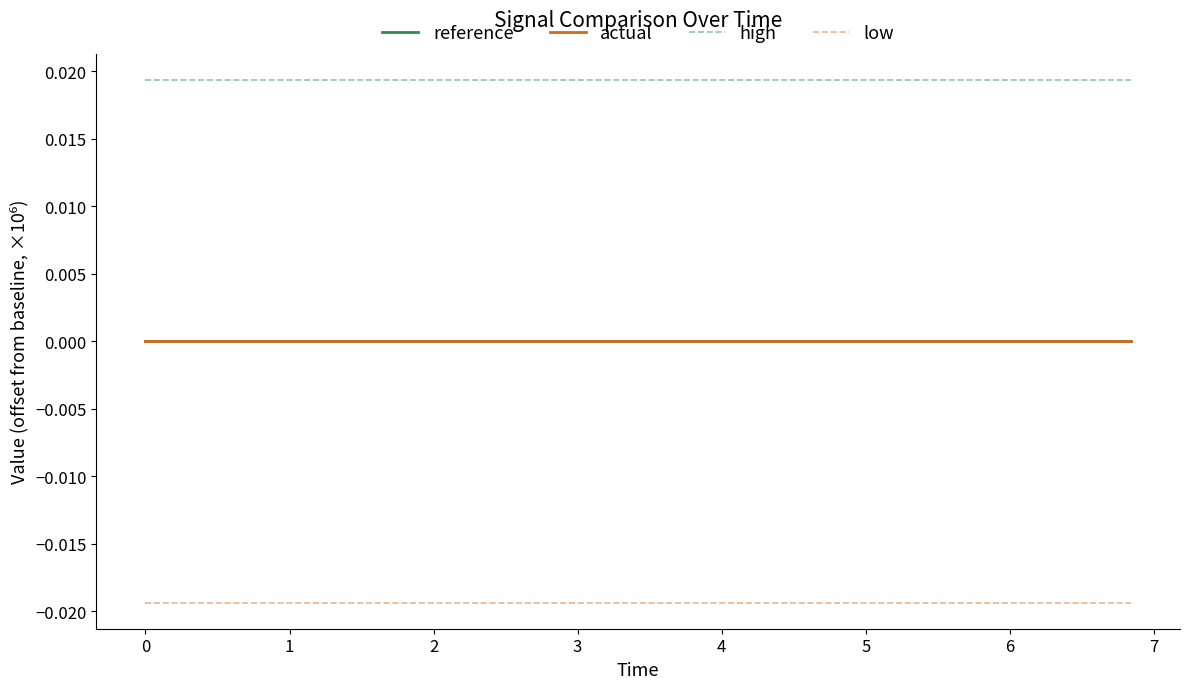

Which series has the largest total across all categories?

high